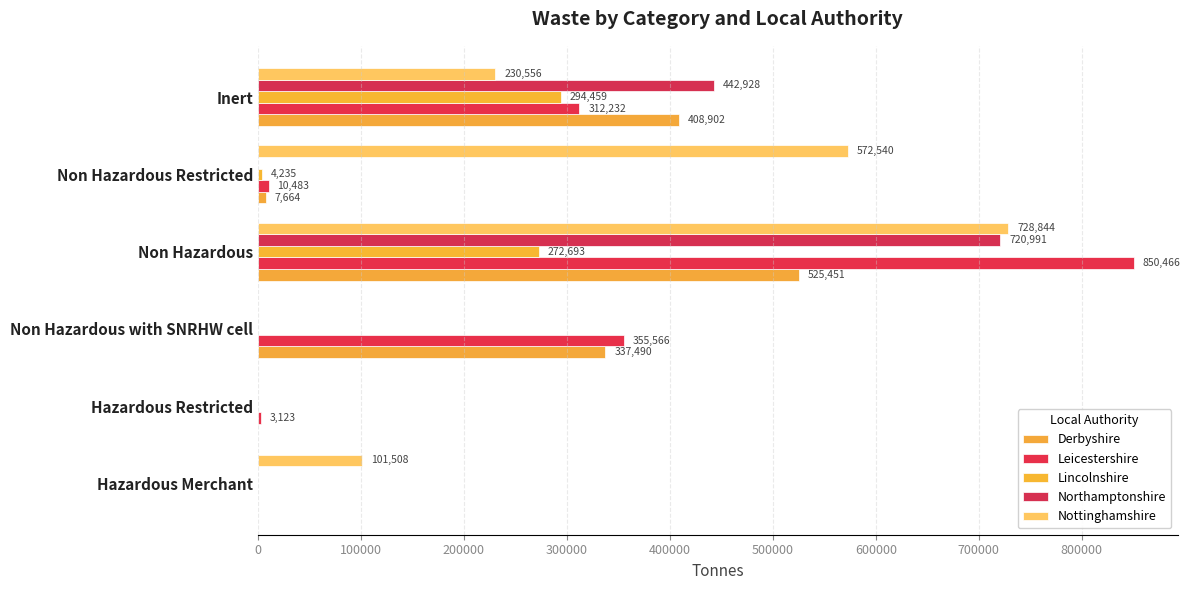

What is the difference between the maximum and second lowest values in the Lincolnshire series?

294459.1